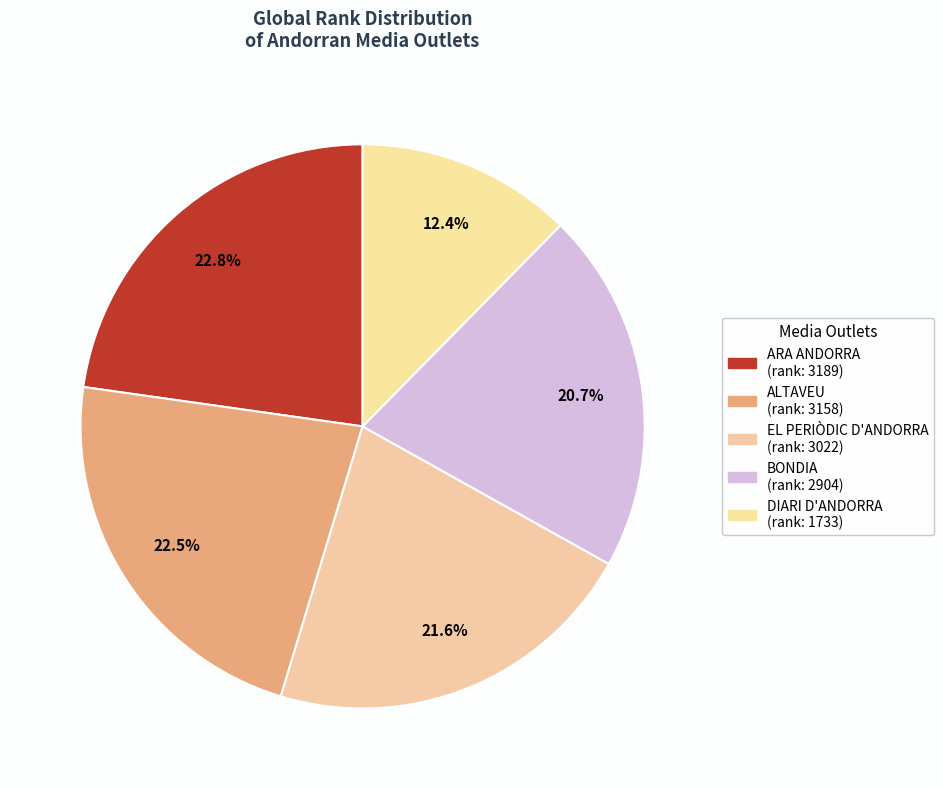

How many slices are in this pie chart?

5